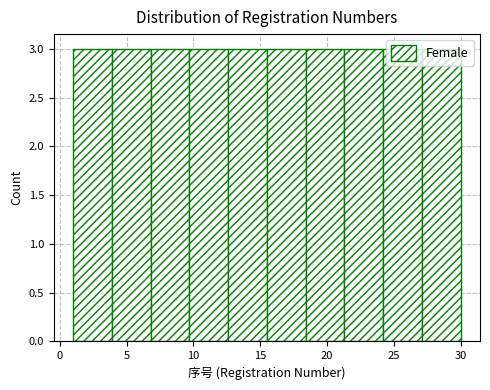

Reading left to right, transcribe this chart: for each bar, give the range it covers on the x-axis and its height. Neither the bar edges nor the heights are printed on the chart, so give them approximately, as read against the axes.

1.0 to 3.9: 3
3.9 to 6.8: 3
6.8 to 9.7: 3
9.7 to 12.6: 3
12.6 to 15.5: 3
15.5 to 18.4: 3
18.4 to 21.3: 3
21.3 to 24.2: 3
24.2 to 27.1: 3
27.1 to 30.0: 3